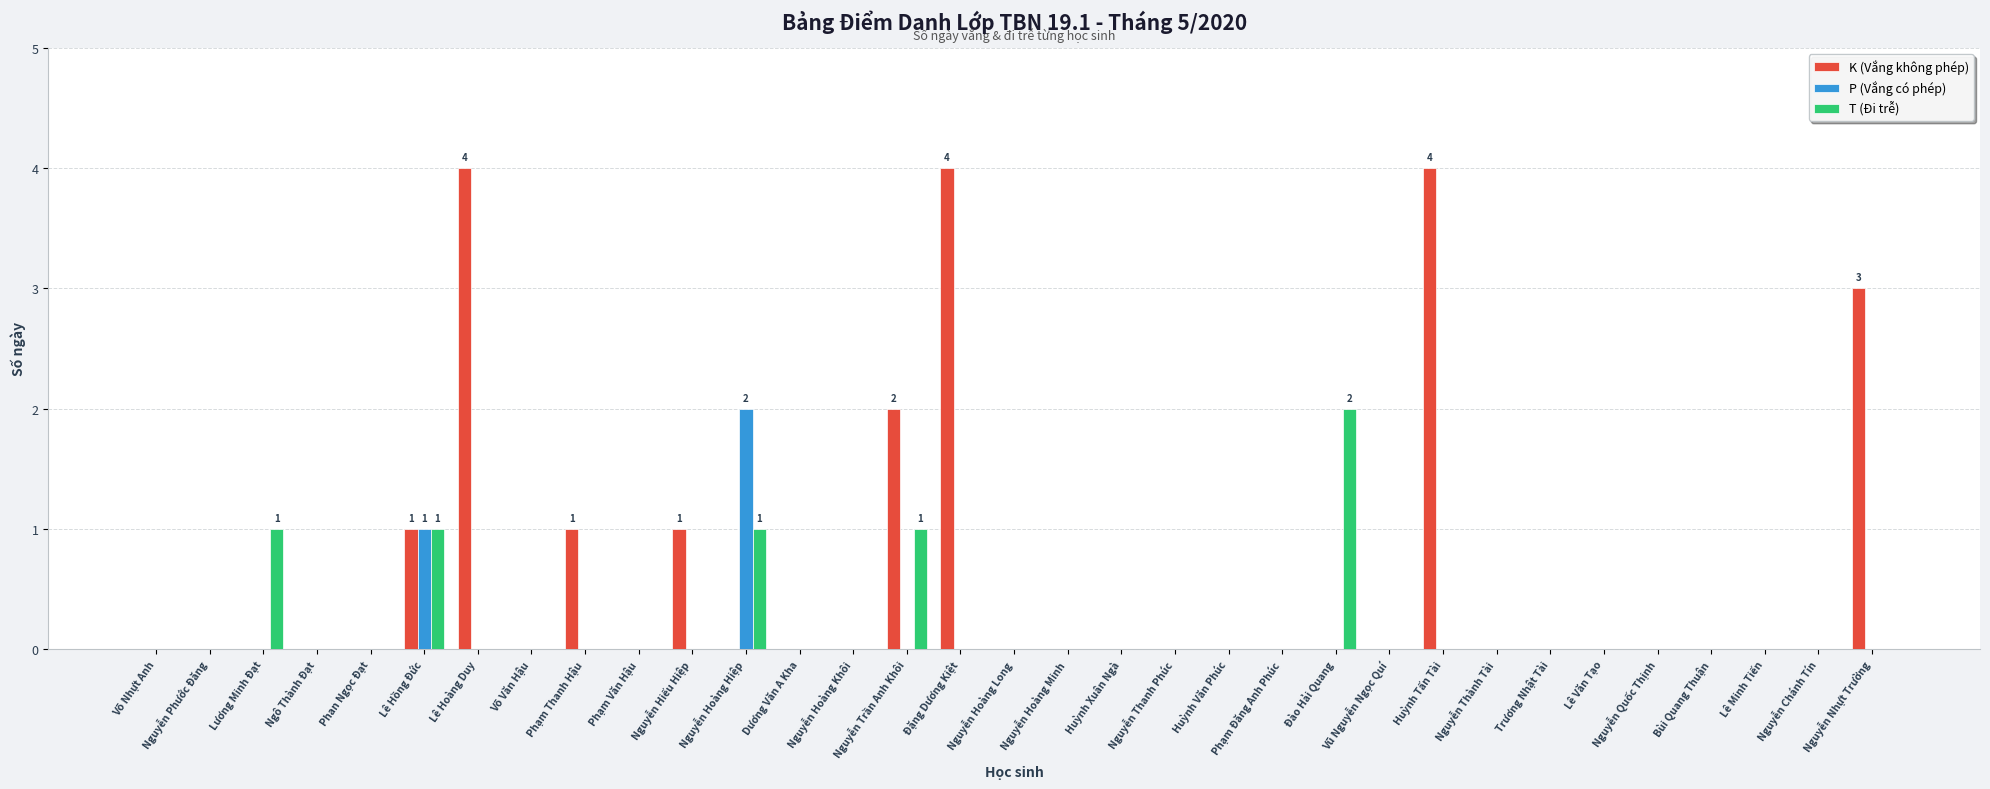

Is it true that P (Vắng có phép) equals 0 at Lê Văn Tạo?

True